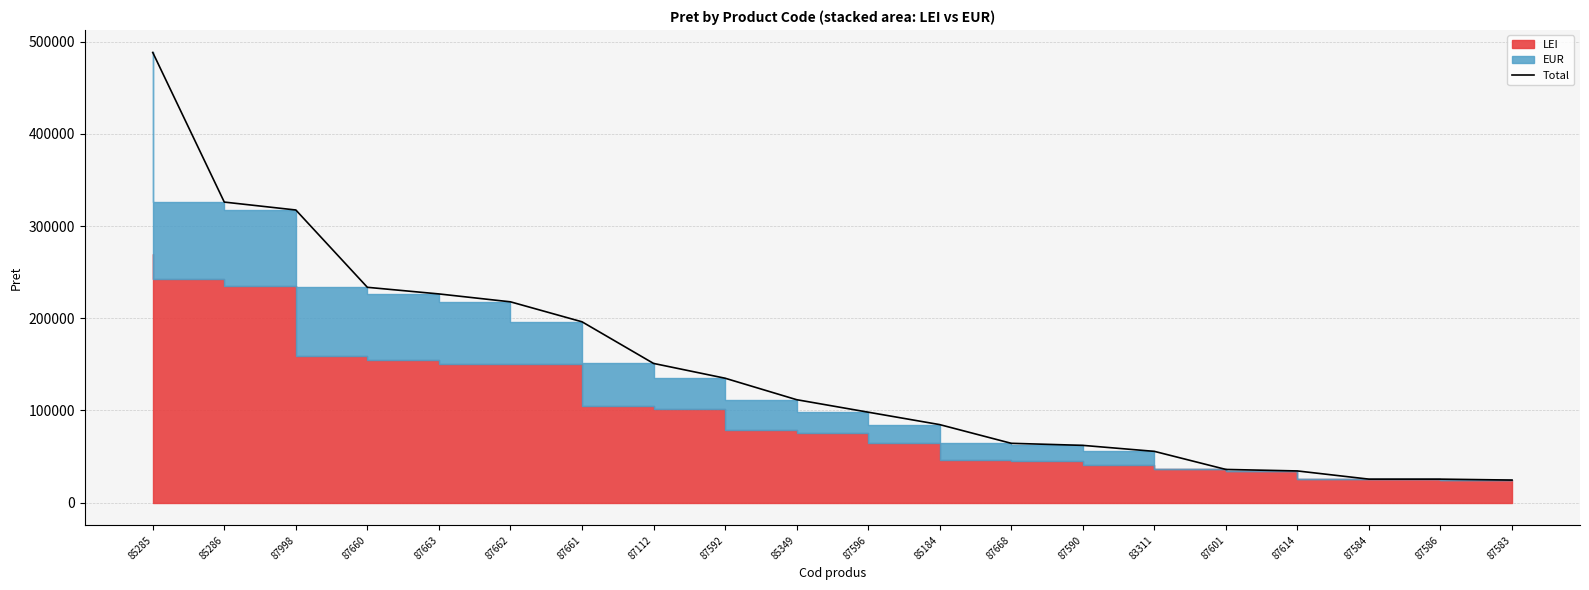

Reading left to right, what are all the values shown in this chart?

85285=488260.7	85286=325994.2	87998=317421.3	87660=233573.0	87663=226391.0	87662=217827.0	87661=196183.0	87112=151030.4	87592=134986.0	85349=111705.1	87596=98155.0	85184=84676.1	87668=64404.0	87590=62167.0	83311=55677.0	87601=36067.0	87614=34431.0	87584=25541.0	87586=25541.0	87583=24539.0